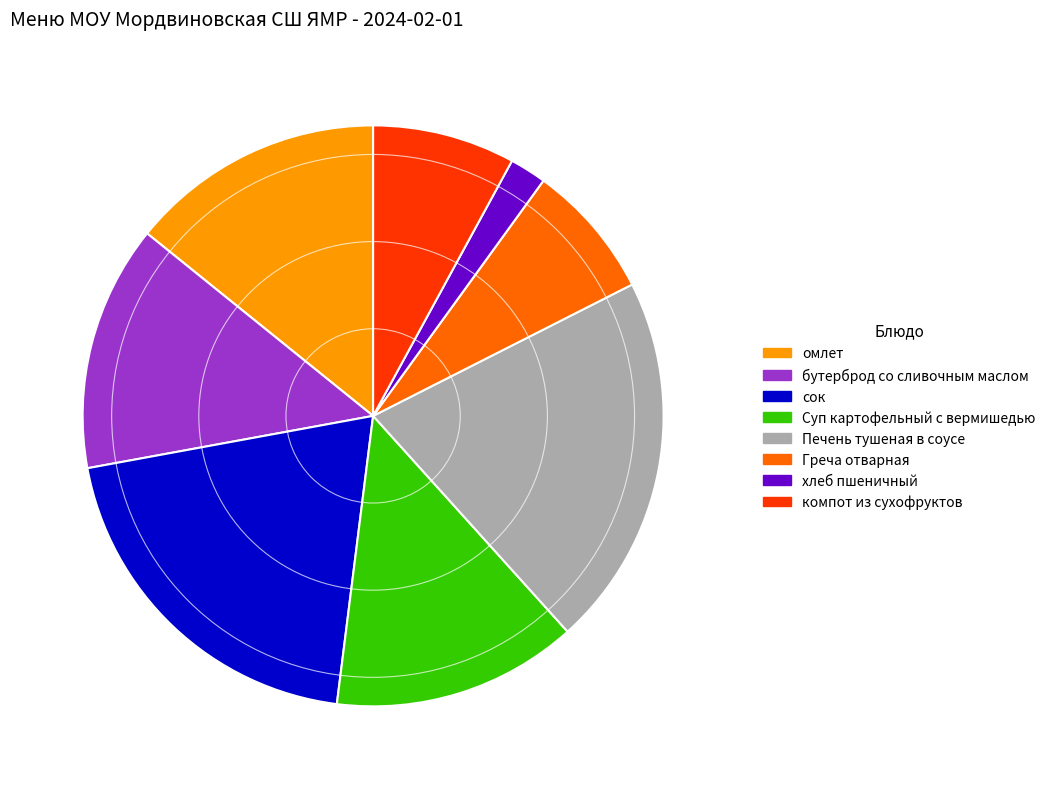

Approximately how many times larger is the value at Суп картофельный с вермишедью compared to компот из сухофруктов?

1.7